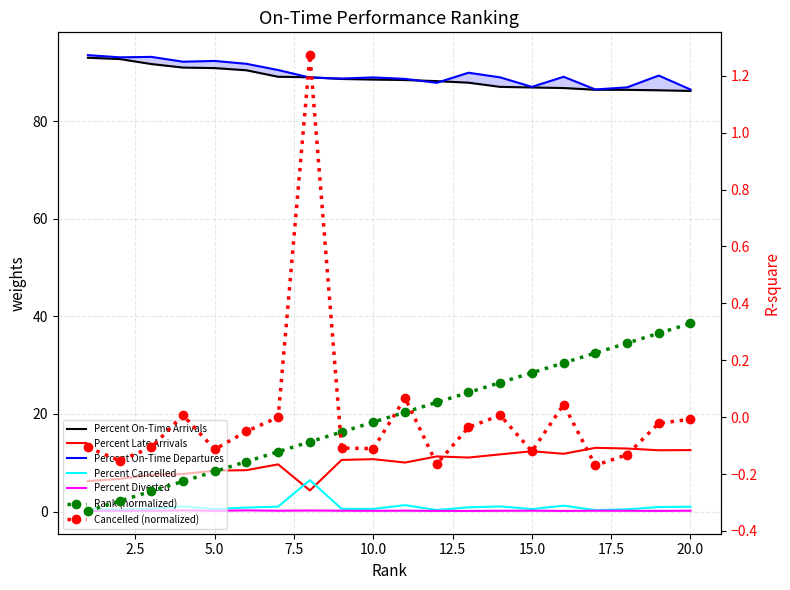

Between 20 and 16, which is larger?

16